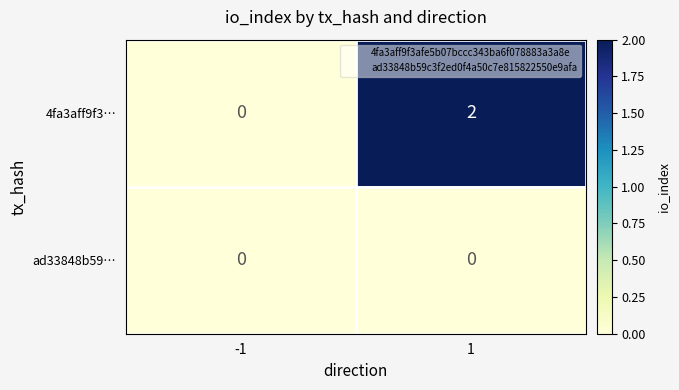

List the series in order of their overall mean, lowest first.

ad33848b59…, 4fa3aff9f3…